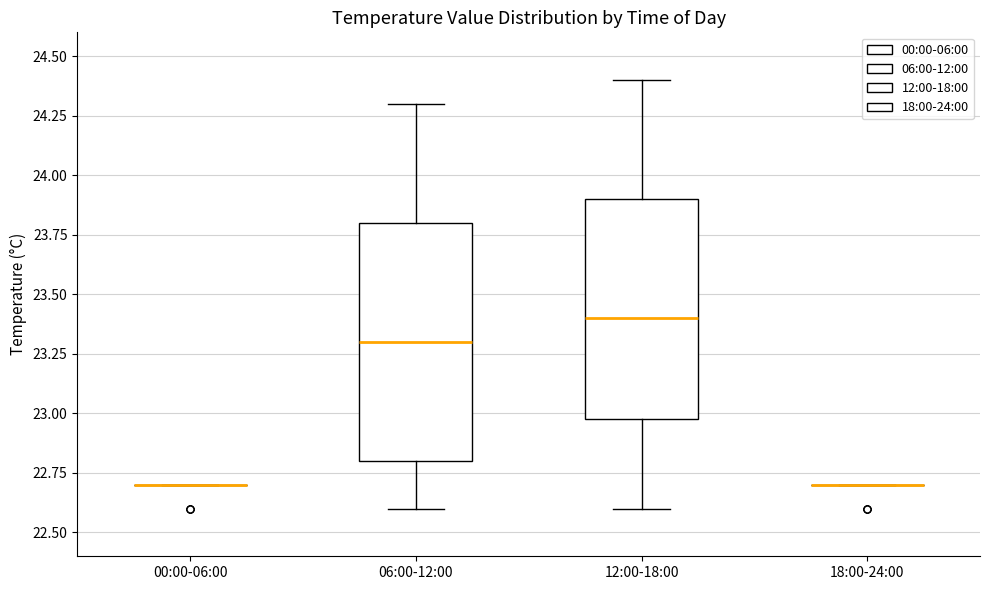

Comparing the boxes themselves (not the whiskers), which one is the tallest?

06:00-12:00